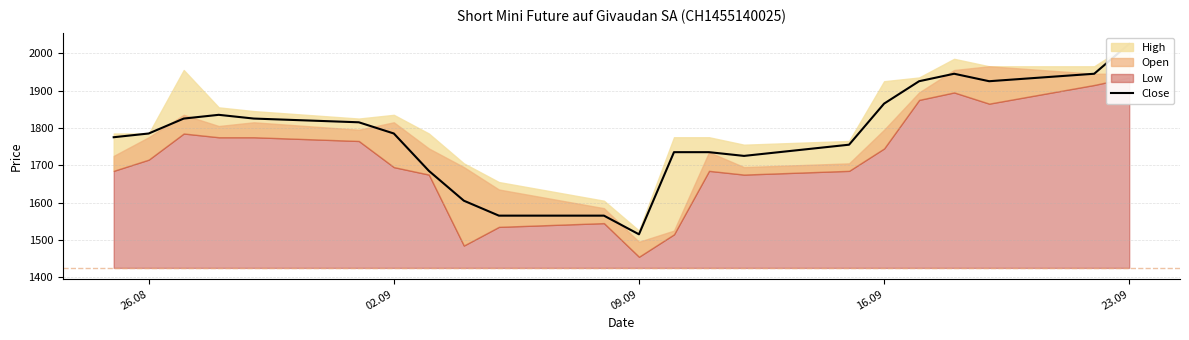

What is the label of the 6th point from the right?

16.09